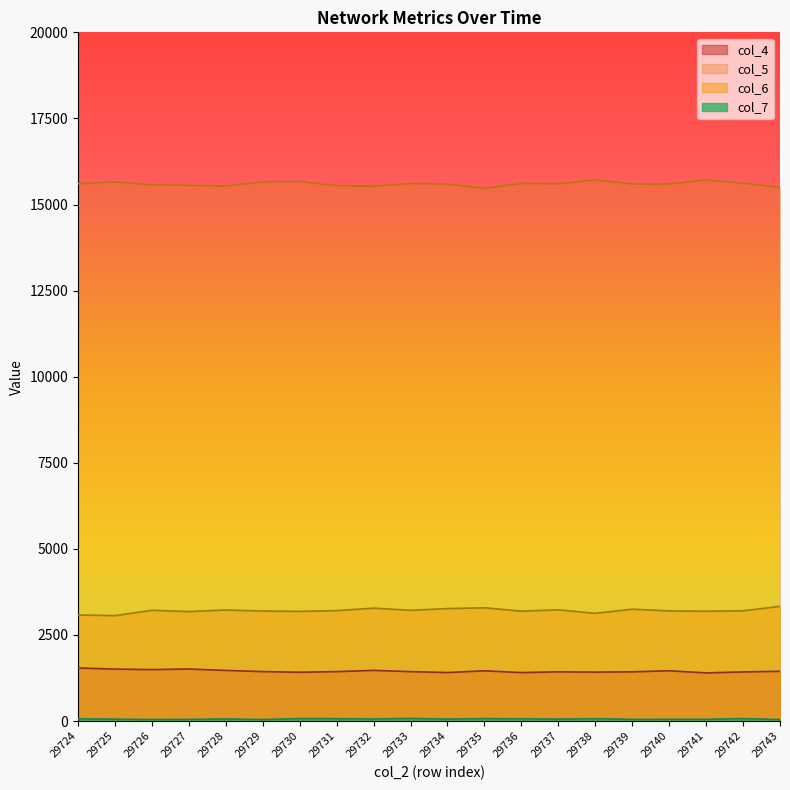

Where is the first local maximum for col_6?

29726